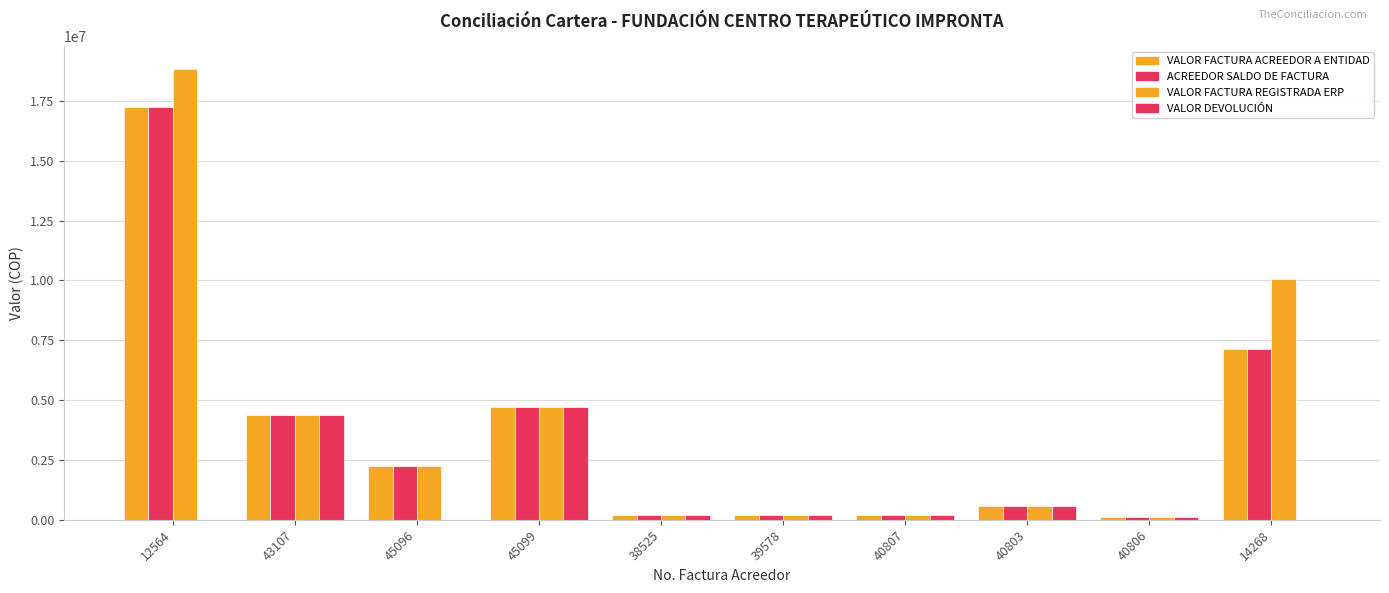

What is the sum of the VALOR FACTURA ACREEDOR A ENTIDAD values at 45099 and 40803?

5286000